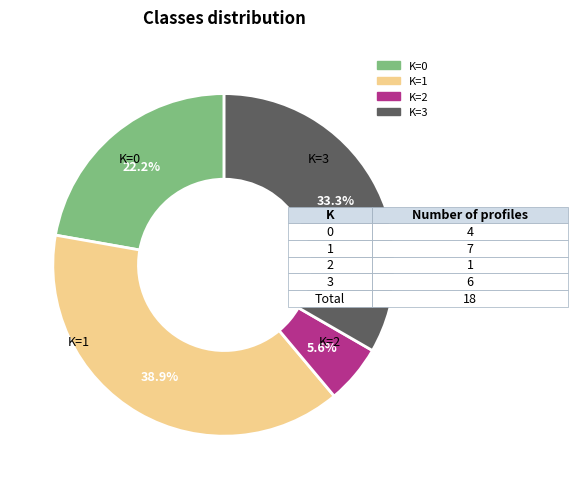

How many slices are in this pie chart?

4